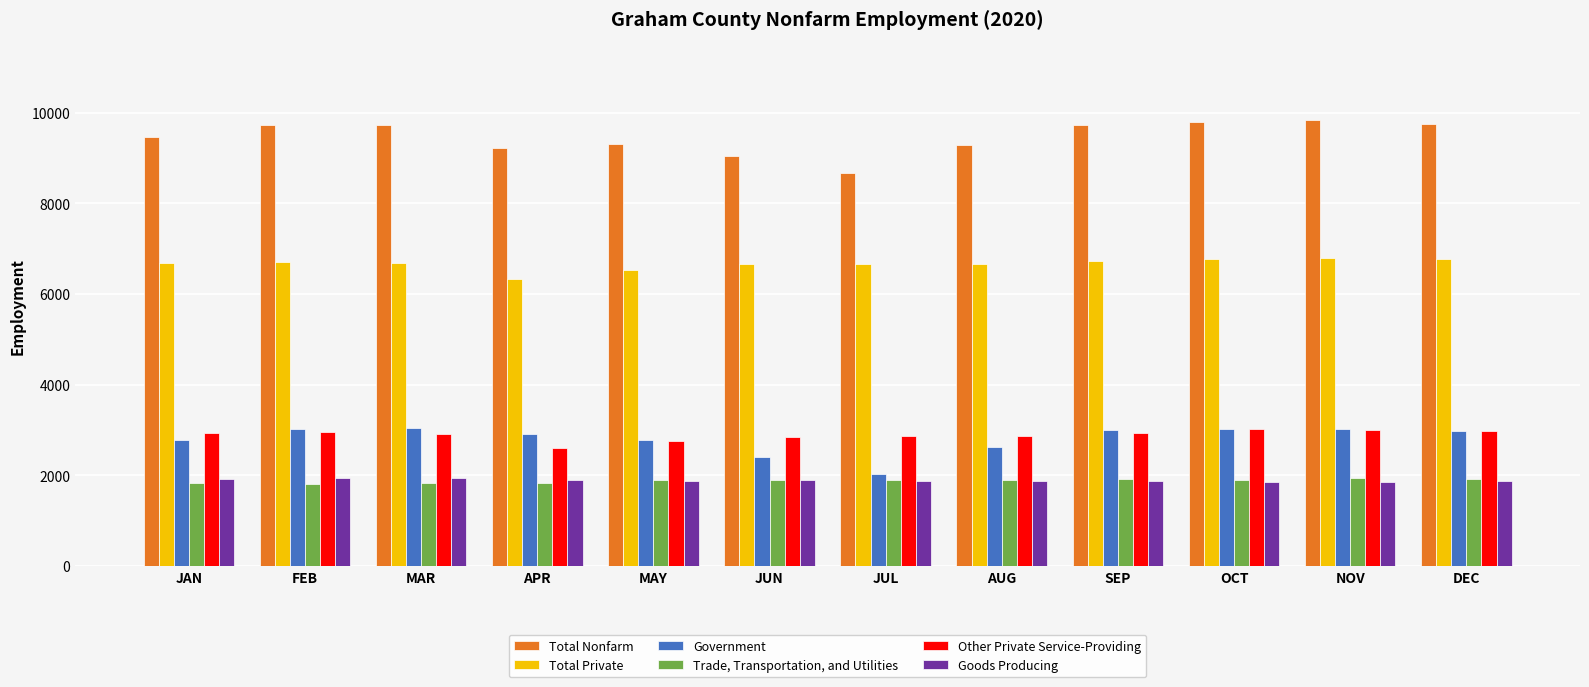

Count the number of categories in the chart.

12